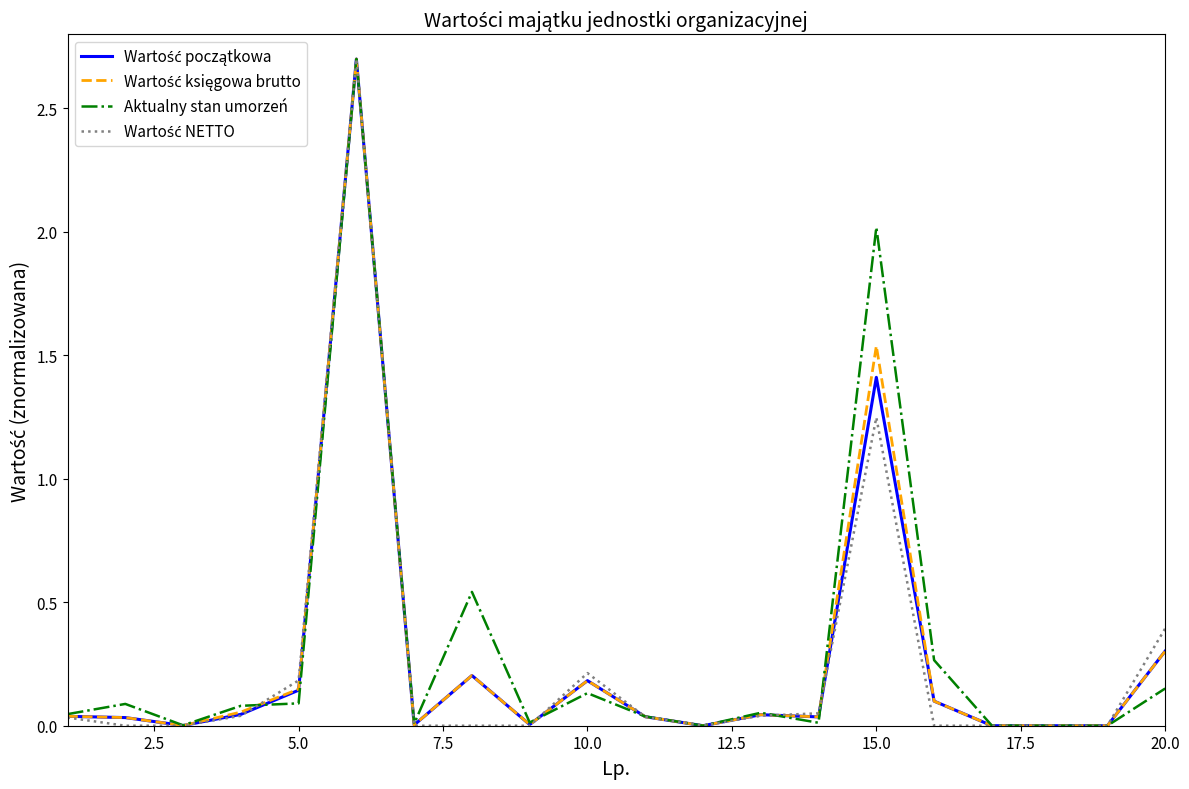

What is the greatest value displayed?

2.7